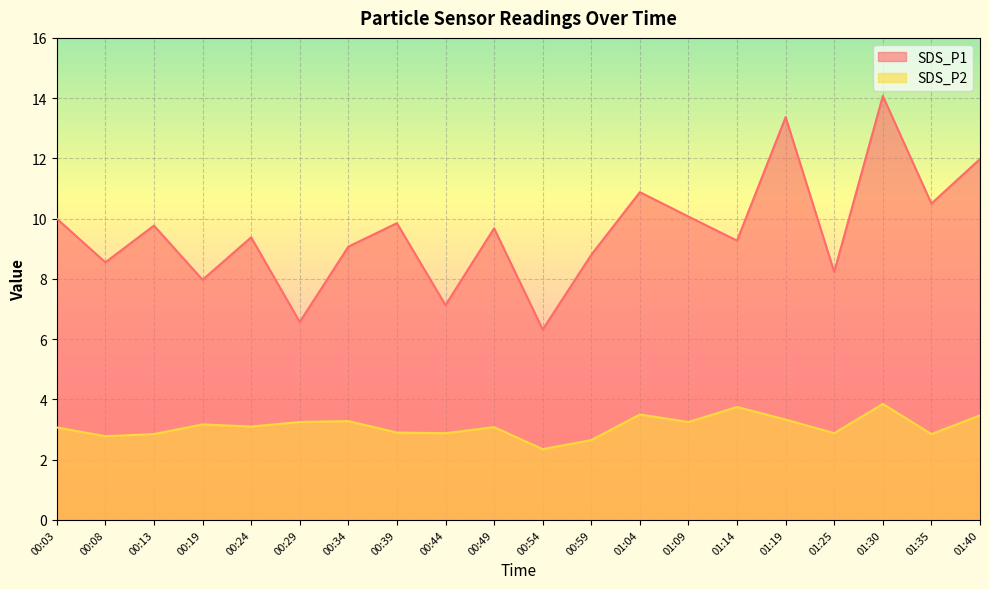

Does the chart display data point markers on the line(s)?

No